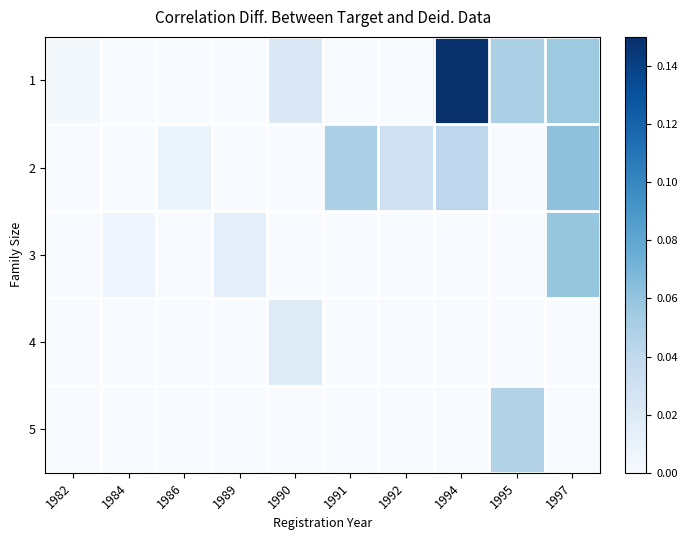

Reading left to right, list all the values displayed in this chart.

1: 1982=0.0	1984=0.0	1986=0.0	1989=0.0	1990=0.0	1991=0.0	1992=0.0	1994=0.1	1995=0.0	1997=0.1
2: 1982=0.0	1984=0.0	1986=0.0	1989=0.0	1990=0.0	1991=0.0	1992=0.0	1994=0.0	1995=0.0	1997=0.1
3: 1982=0.0	1984=0.0	1986=0.0	1989=0.0	1990=0.0	1991=0.0	1992=0.0	1994=0.0	1995=0.0	1997=0.1
4: 1982=0.0	1984=0.0	1986=0.0	1989=0.0	1990=0.0	1991=0.0	1992=0.0	1994=0.0	1995=0.0	1997=0.0
5: 1982=0.0	1984=0.0	1986=0.0	1989=0.0	1990=0.0	1991=0.0	1992=0.0	1994=0.0	1995=0.0	1997=0.0